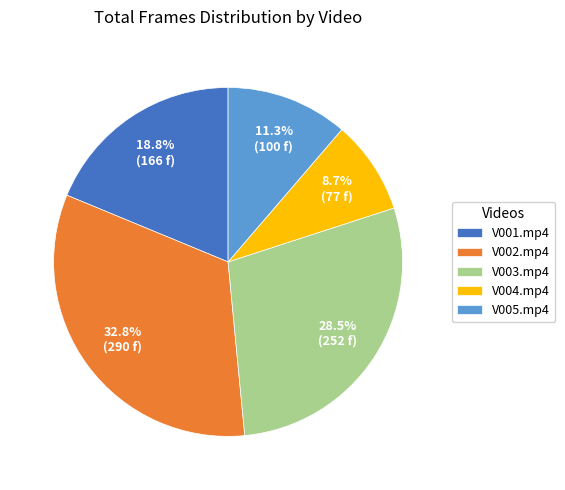

Is there a majority slice in this chart?

No